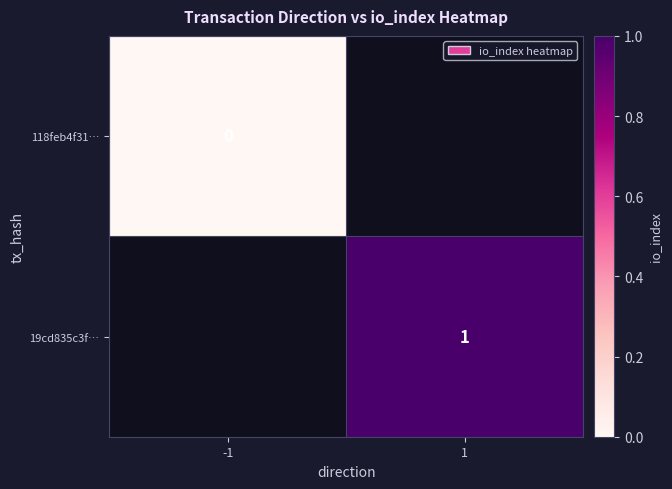

At how many categories does at least one series exceed 0?

1